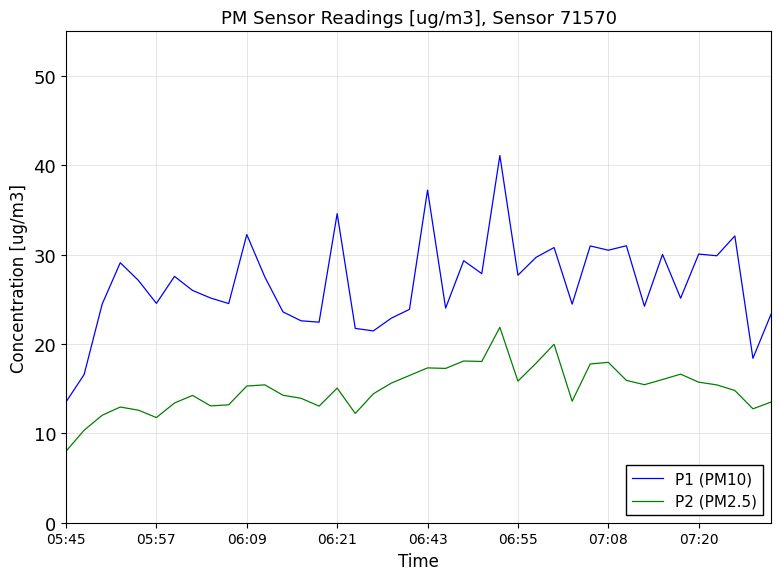

At how many categories does at least one series exceed 37?

2